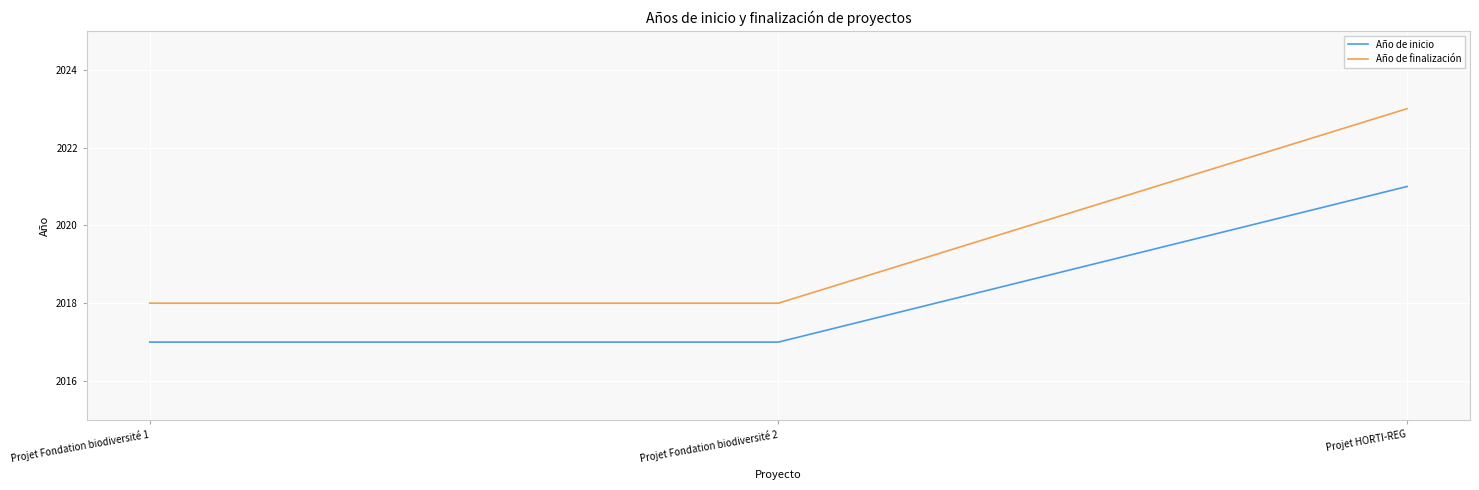

At how many categories does at least one series exceed 2017?

3